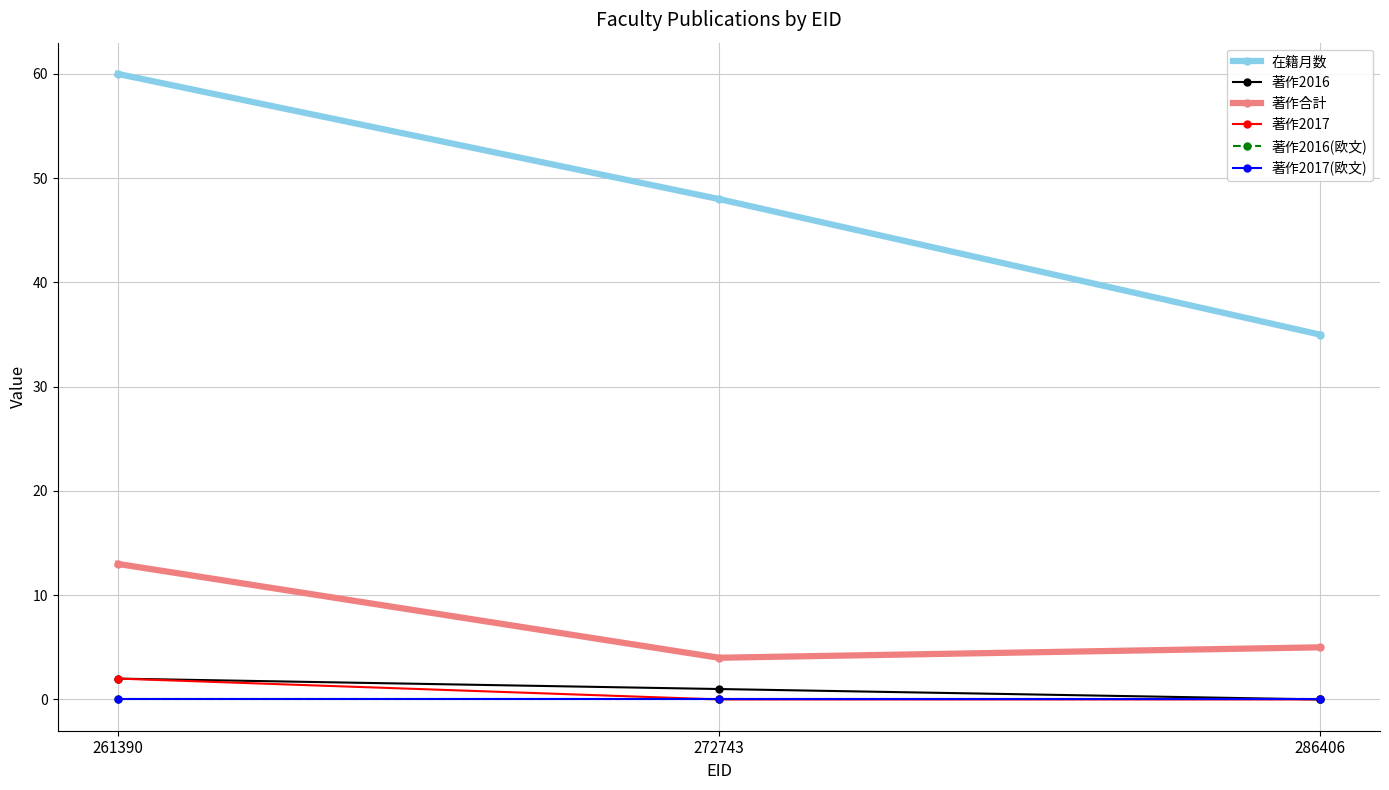

Reading left to right, list all the values displayed in this chart.

在籍月数: 261390=60	272743=48	286406=35
著作2016: 261390=2	272743=1	286406=0
著作合計: 261390=13	272743=4	286406=5
著作2017: 261390=2	272743=0	286406=0
著作2016(欧文): 261390=0	272743=0	286406=0
著作2017(欧文): 261390=0	272743=0	286406=0